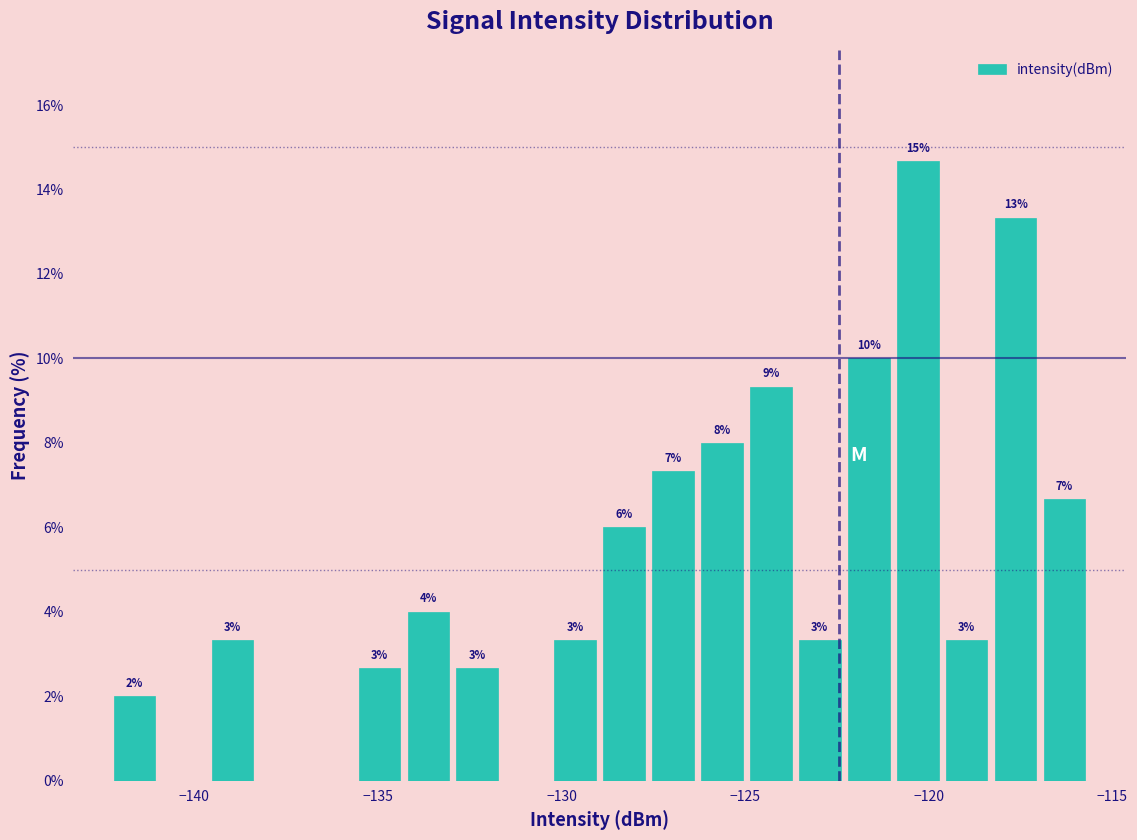

Read against the x-axis, roughly where is the centre of the tallest bar?

-120.5